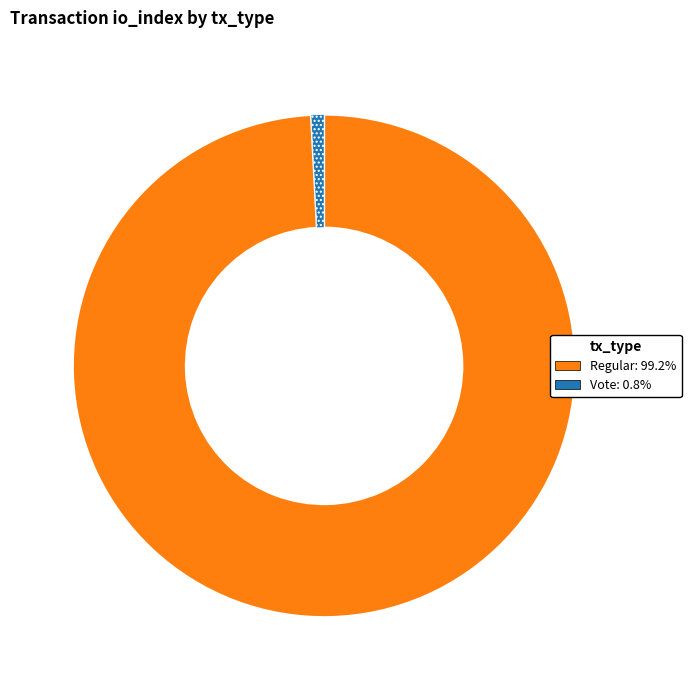

How many slices are in this pie chart?

2